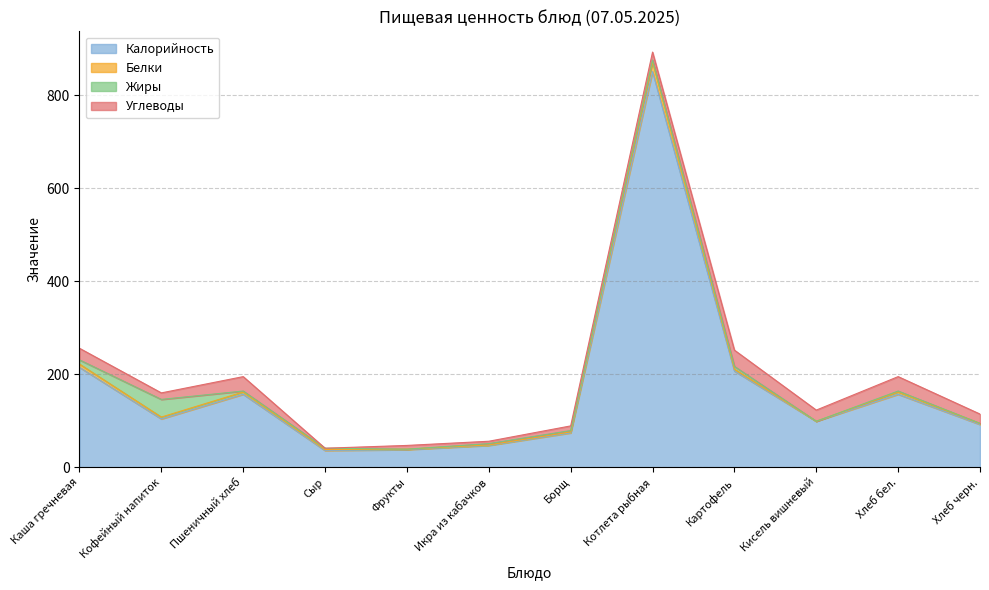

What is the label of the 3rd point from the left?

Пшеничный хлеб